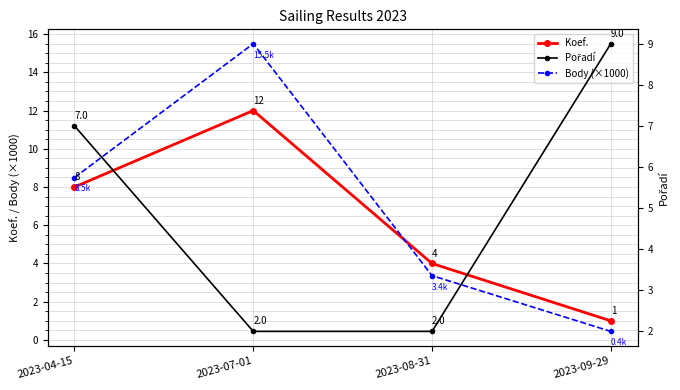

Does the chart have visible grid lines?

Yes